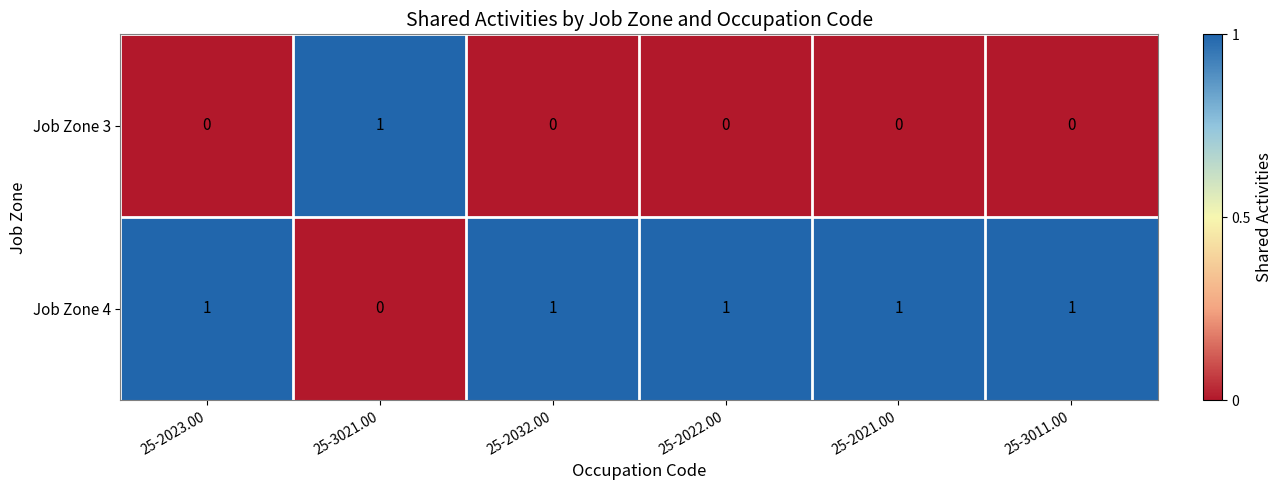

Count the Job Zone 4 values in the range 1 to 2.

5